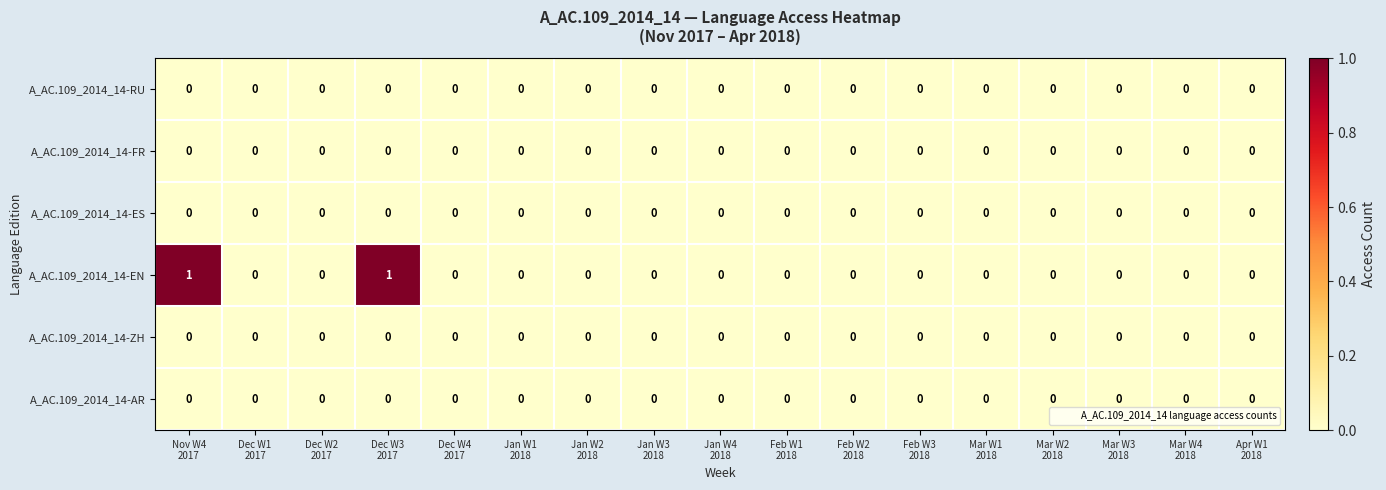

How many categories are shown in the chart?

17